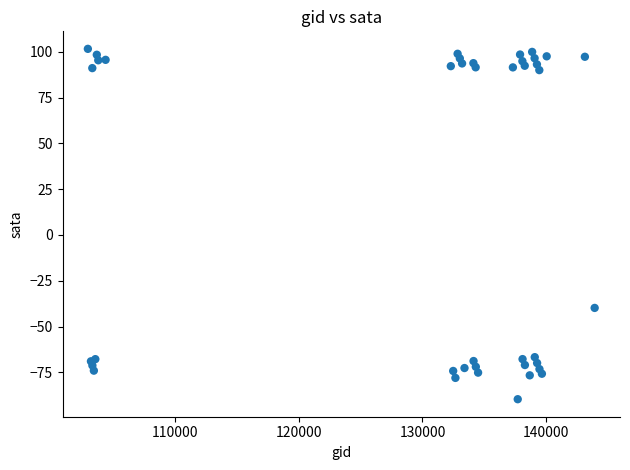

What Y value in the scatter plot is closest to 5?

-39.8